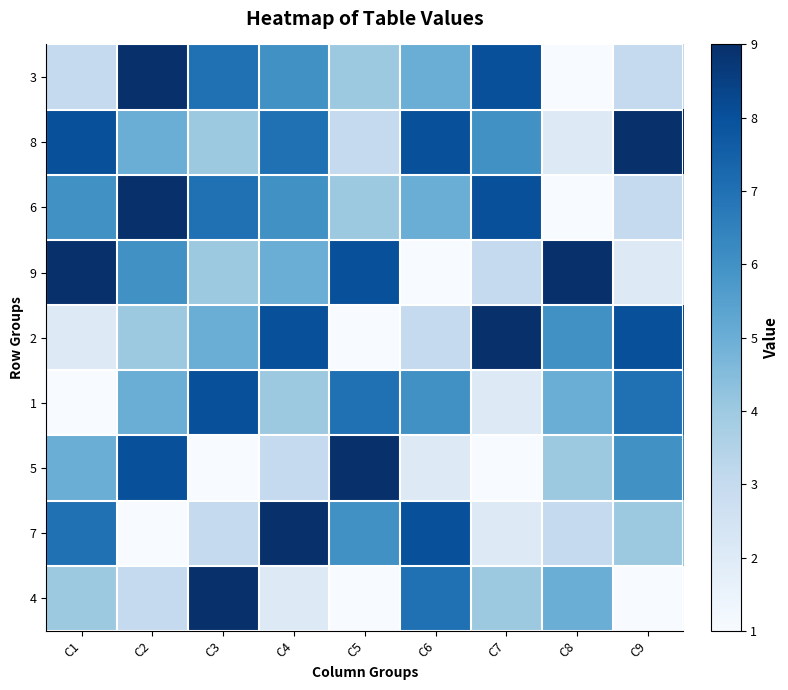

Rank the series at C5 from highest to lowest value.

5, 9, 1, 7, 3, 6, 8, 2, 4